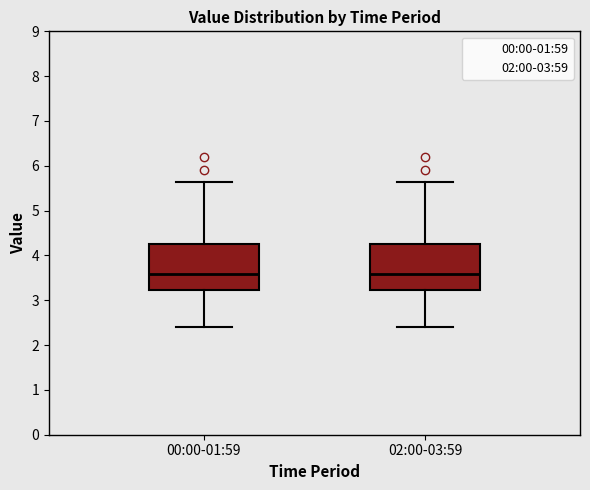

Where does the median line of the box for 02:00-03:59 sit on the y-axis? The values are not printed on the chart, so give them approximately, as read against the axis.

3.6